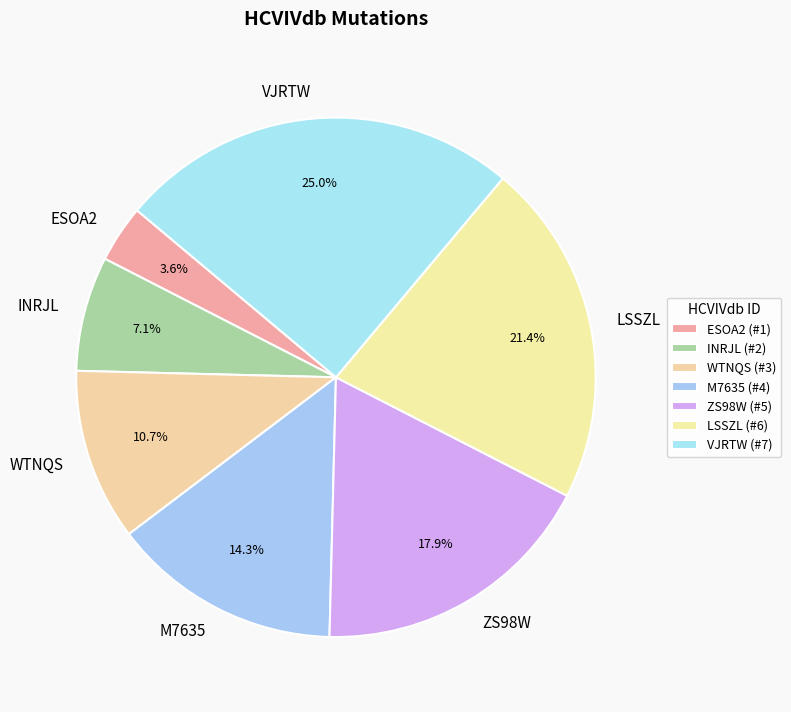

What percentage is the VJRTW slice, to the nearest percent?

25%